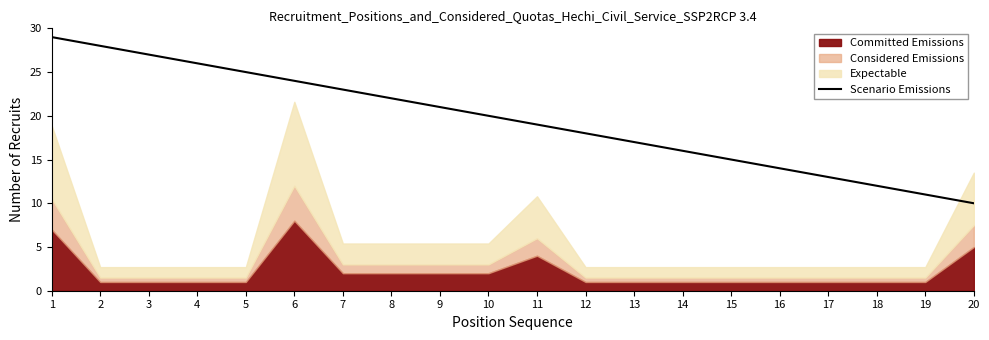

What is the value of the 5th point from the left?

25